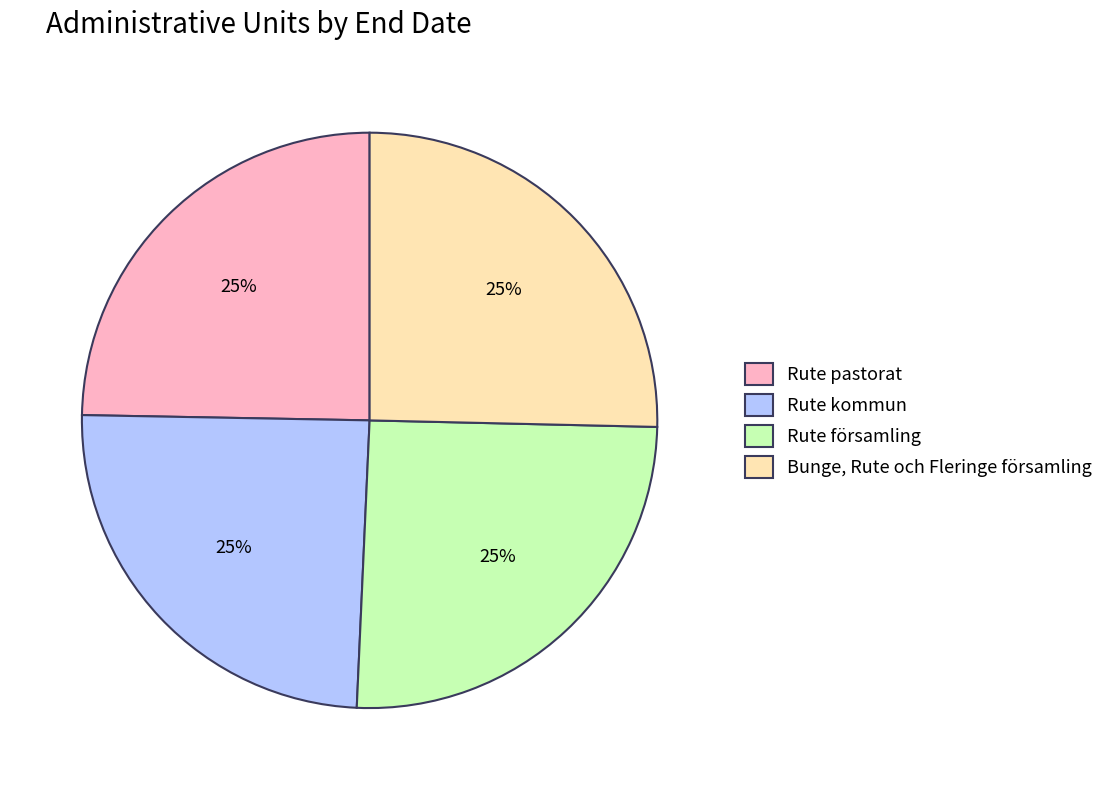

Is there a majority slice in this chart?

No